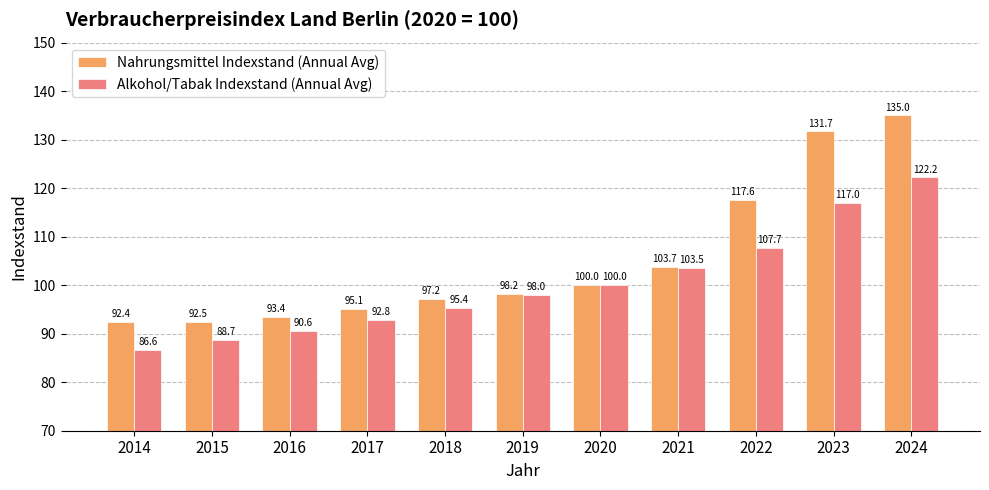

What is the difference between the highest and lowest values at 2016?

2.8